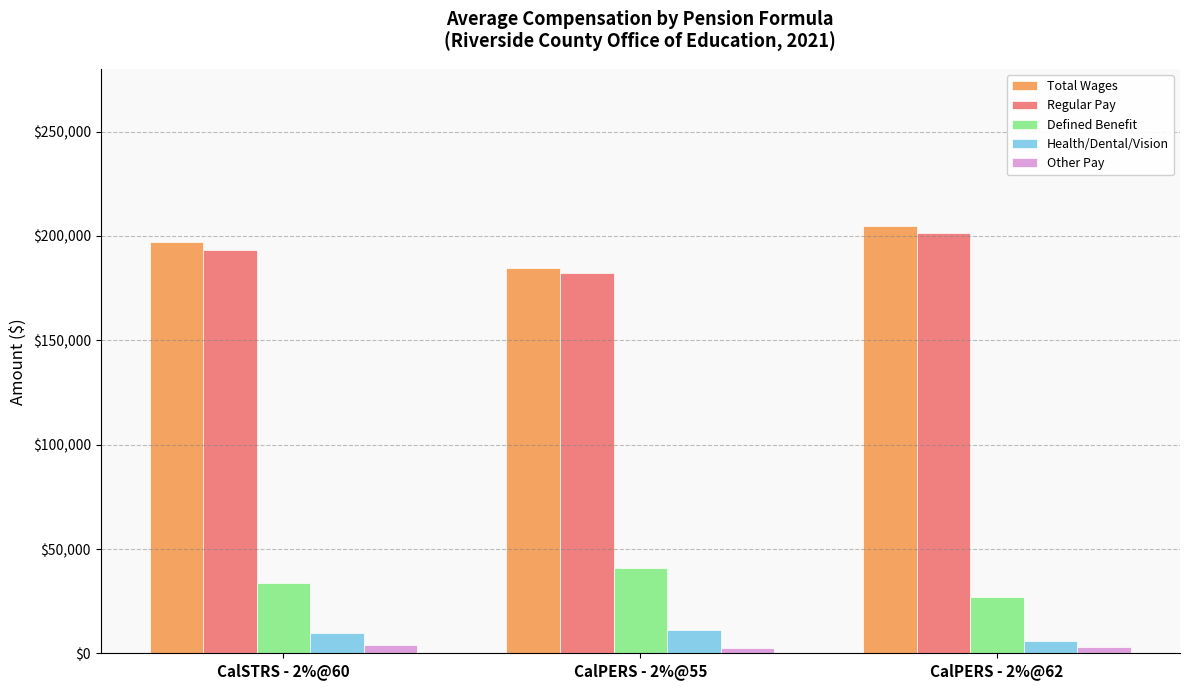

What is the difference between the maximum and minimum values in the Total Wages series?

19955.3